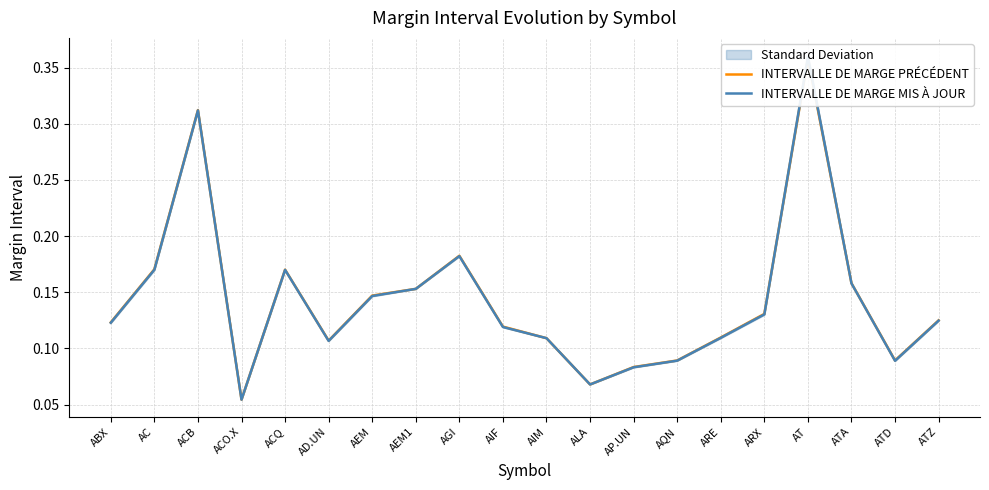

True or false: INTERVALLE DE MARGE MIS À JOUR has a value of 0.1 at ARE.

True